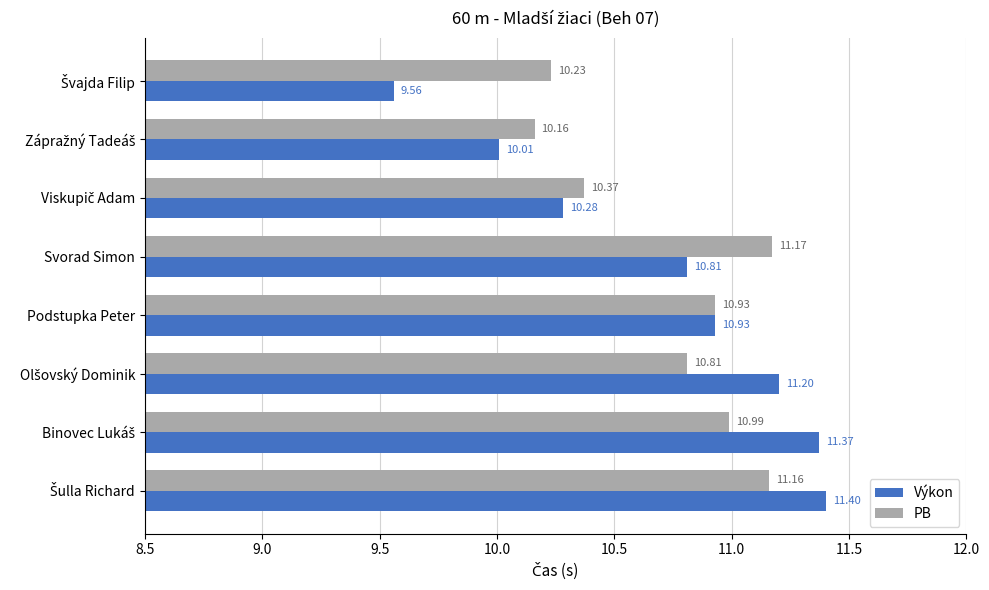

Which series has the largest range (max minus min)?

Výkon